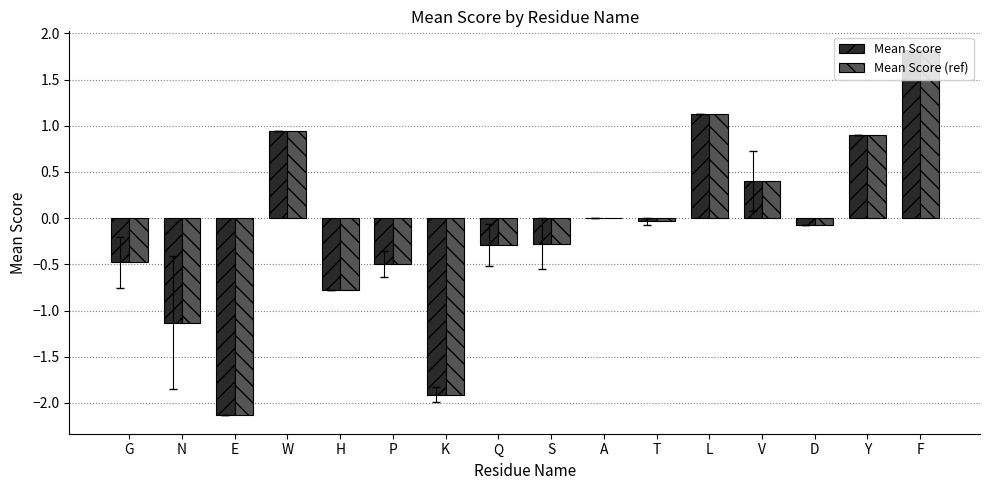

At which category is the sum across all series the highest?

F